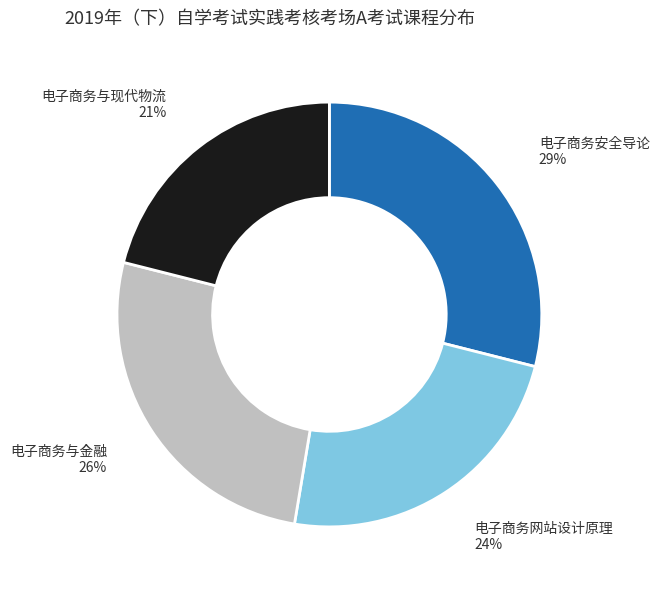

Which category has the smallest portion of the pie?

电子商务与现代物流